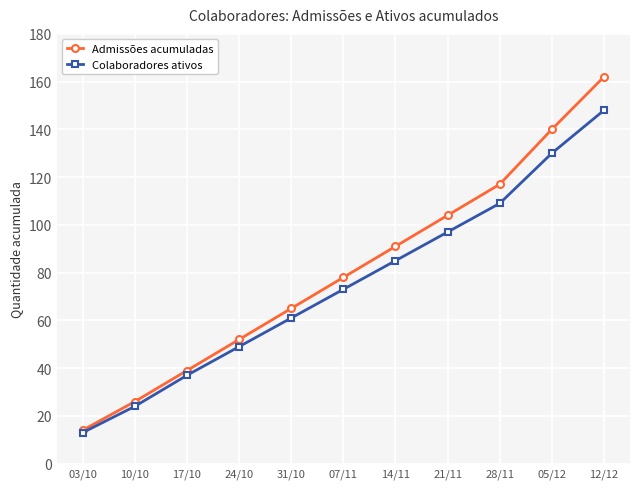

What are all the series names shown in the legend?

Admissões acumuladas, Colaboradores ativos